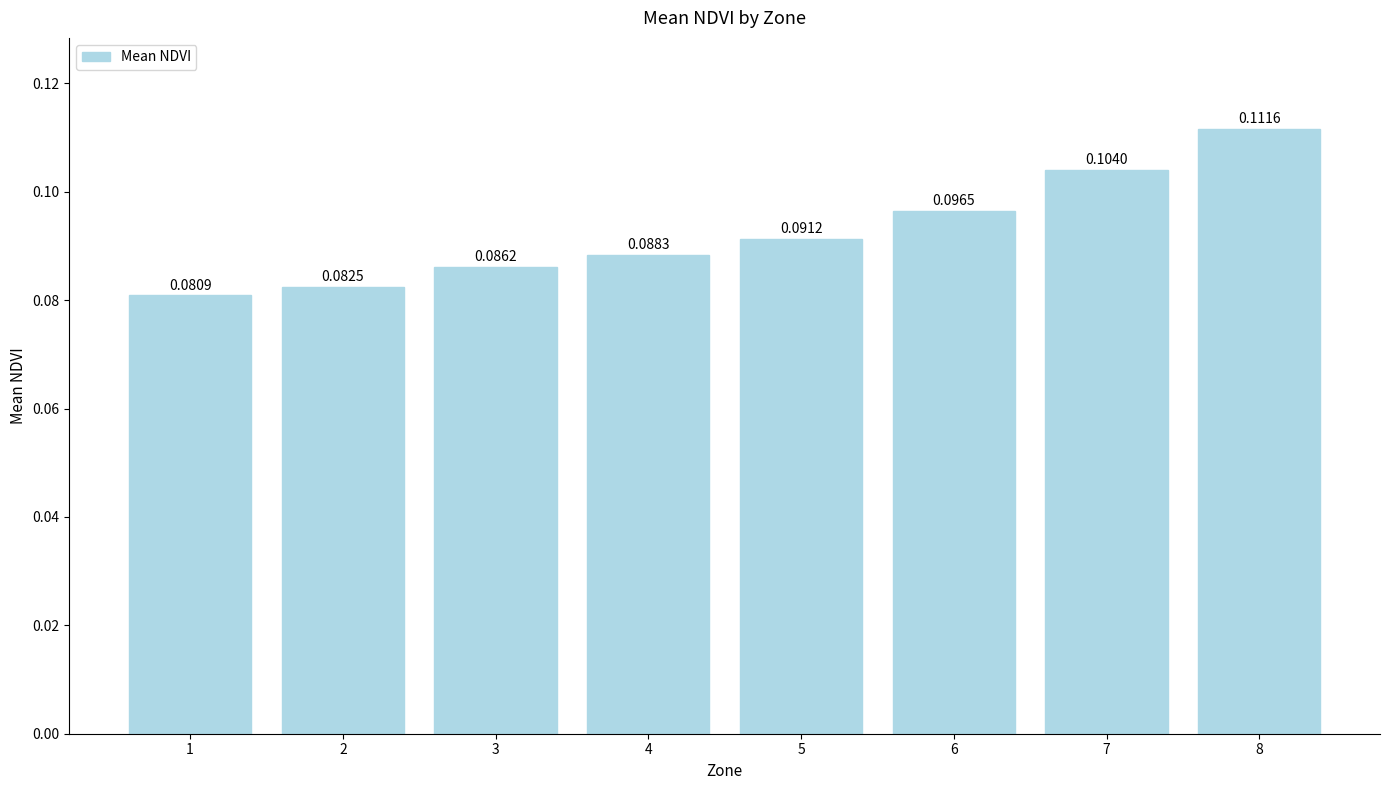

How many data points does each series have?

8